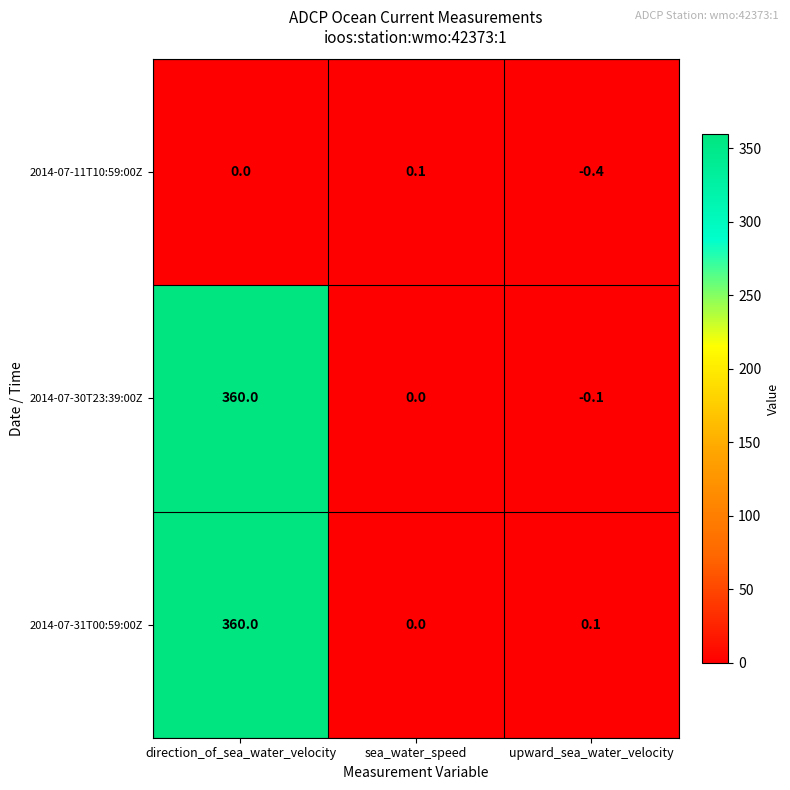

True or false: 2014-07-11T10:59:00Z has a value of 0.0 at direction_of_sea_water_velocity.

True